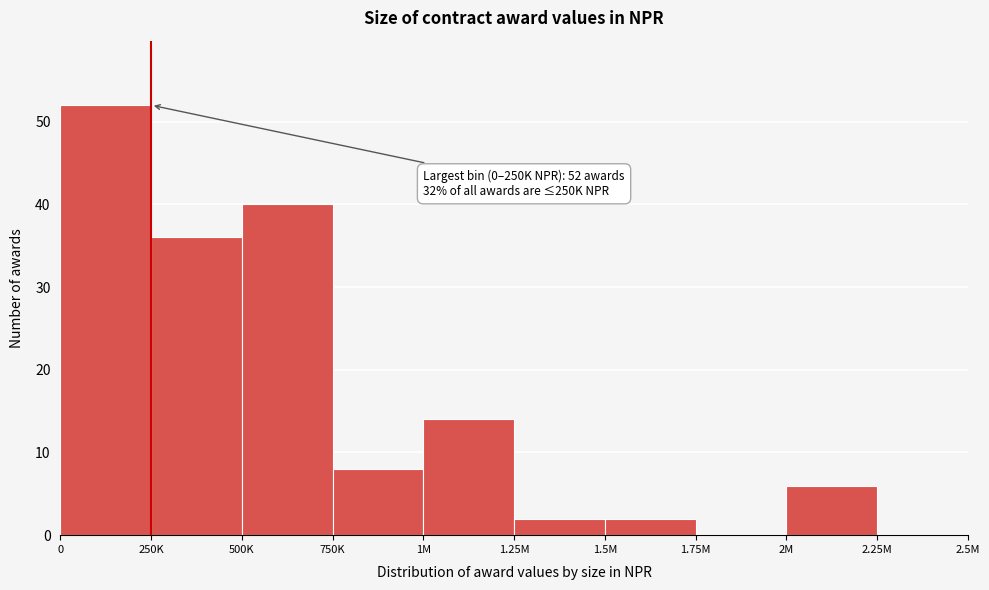

Reading left to right, extract all data points from this chart.

0=52	250K=36	500K=40	750K=8	1M=14	1.25M=2	1.5M=2	1.75M=0	2M=6	2.25M=0